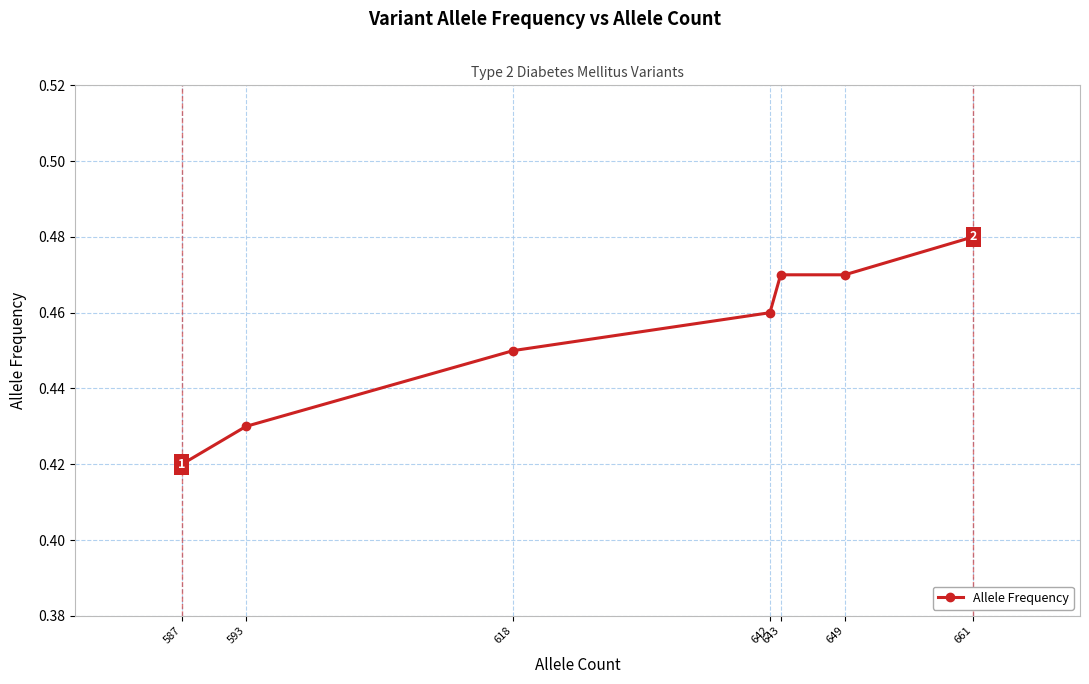

True or false: there are more than 1 points higher than both neighbors.

False